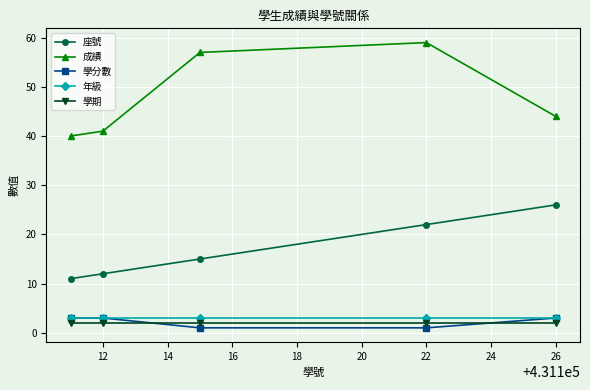

How many interior local peaks does the 成績 series have?

1